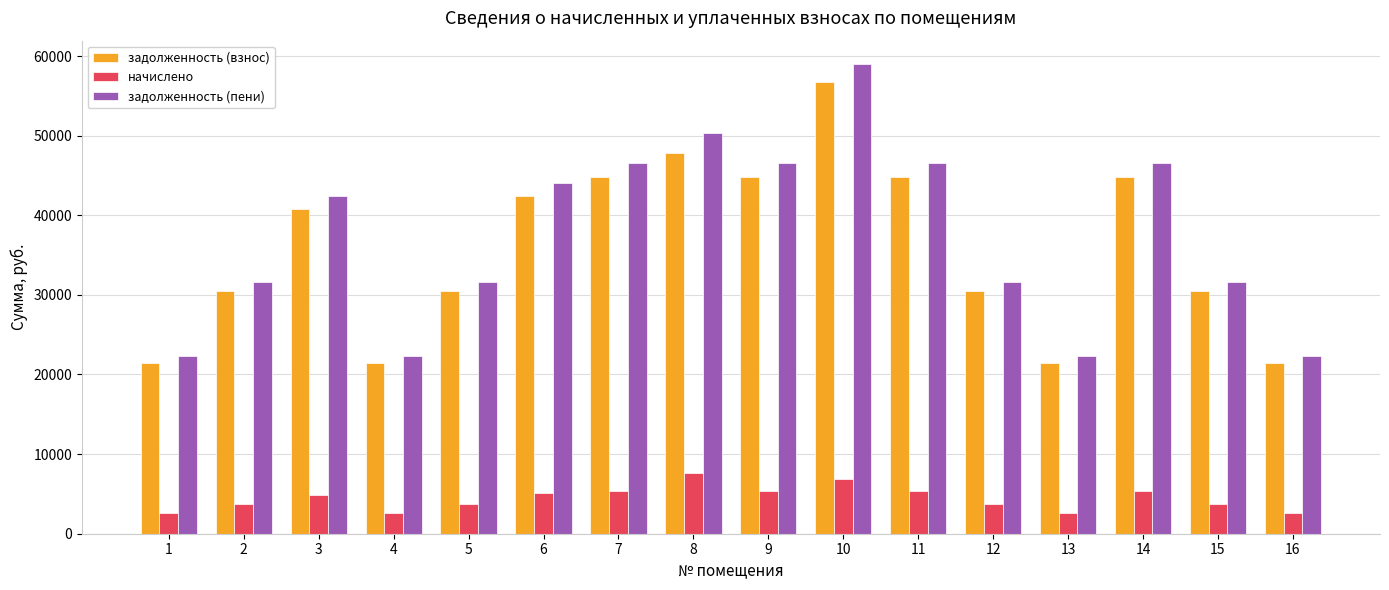

What is the difference between the highest and lowest values at 5?

27992.9